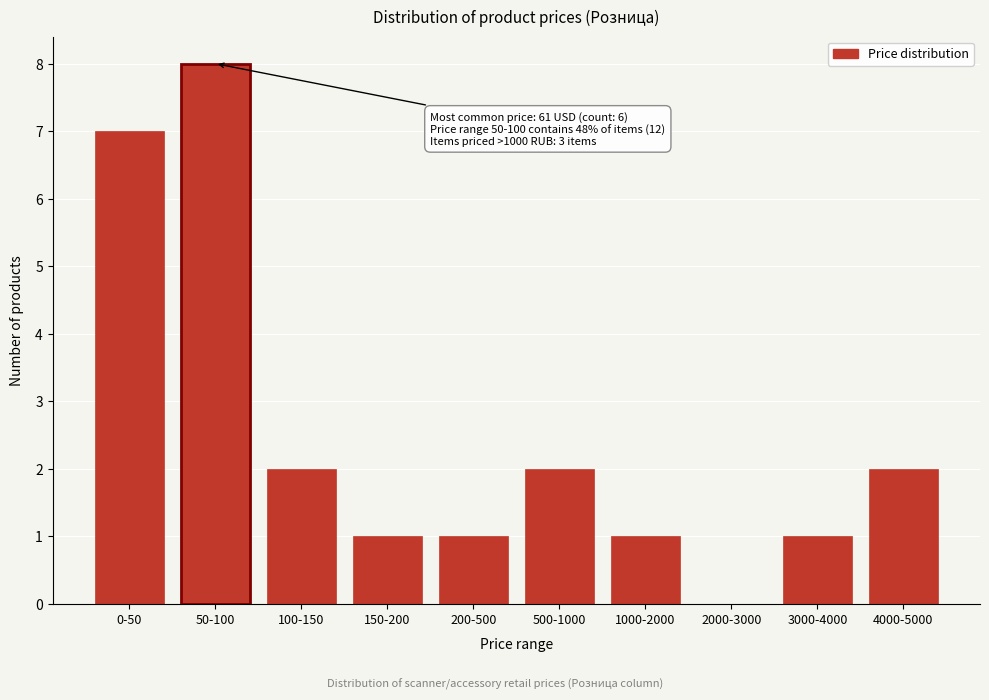

True or false: the data shows 0 at 2000-3000.

True